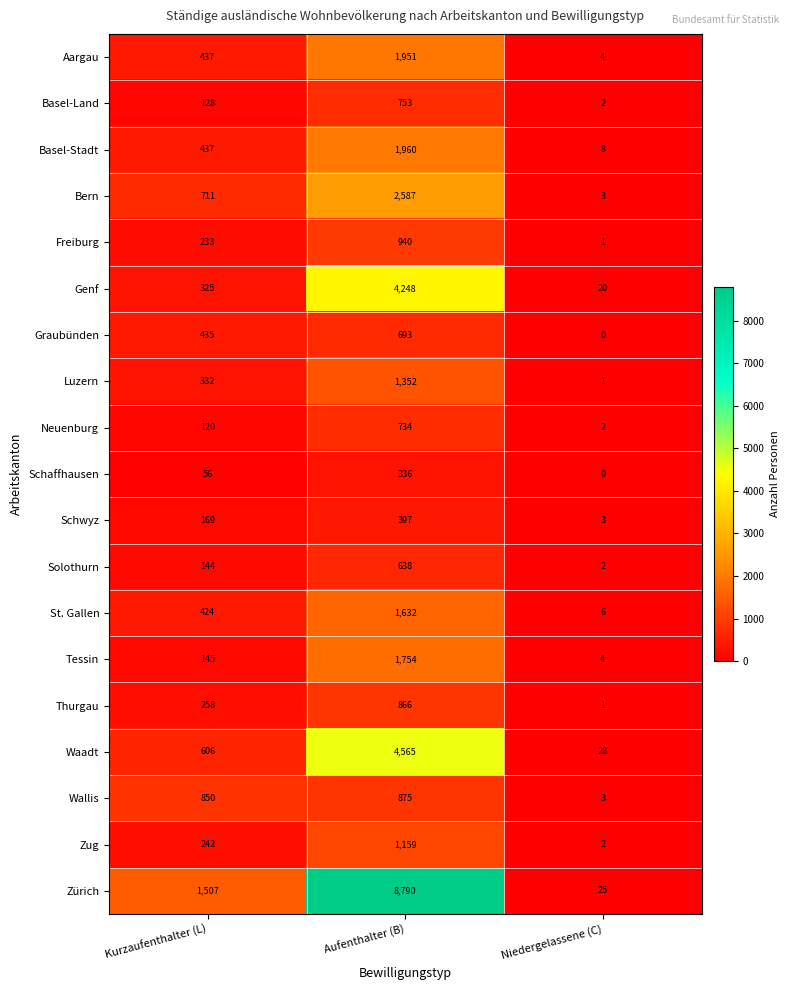

At which category is the sum across all series the highest?

Aufenthalter (B)